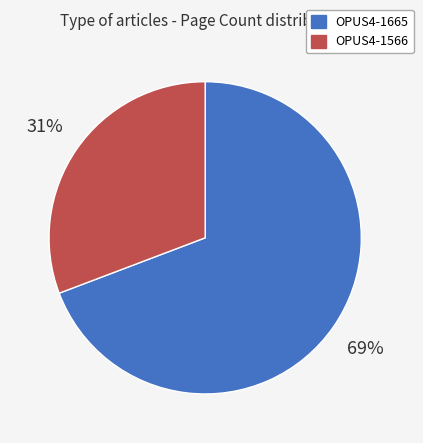

To the nearest percent, what percentage of the pie is OPUS4-1665?

69%